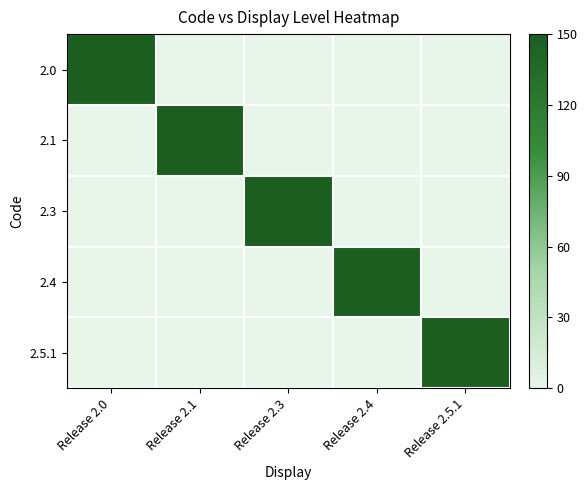

At which category is the sum across all series the highest?

Release 2.0